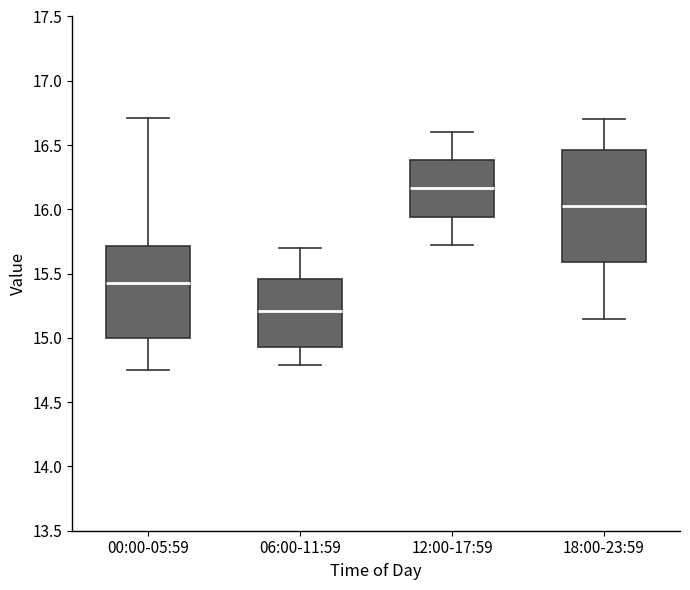

Comparing the boxes themselves (not the whiskers), which one is the tallest?

18:00-23:59